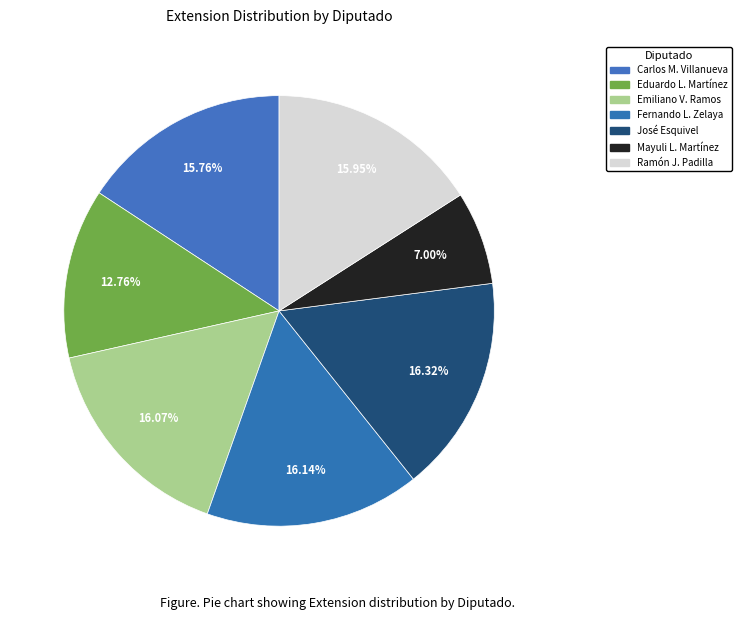

Which category has the smallest portion of the pie?

Mayuli Latifa Martínez Simón (XV)